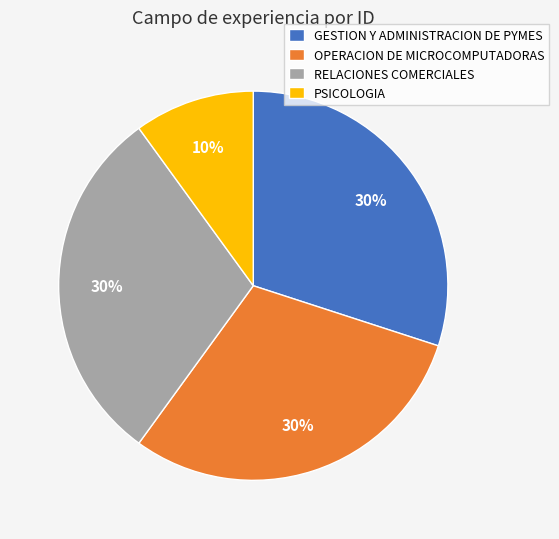

Which slice is the smallest?

PSICOLOGIA